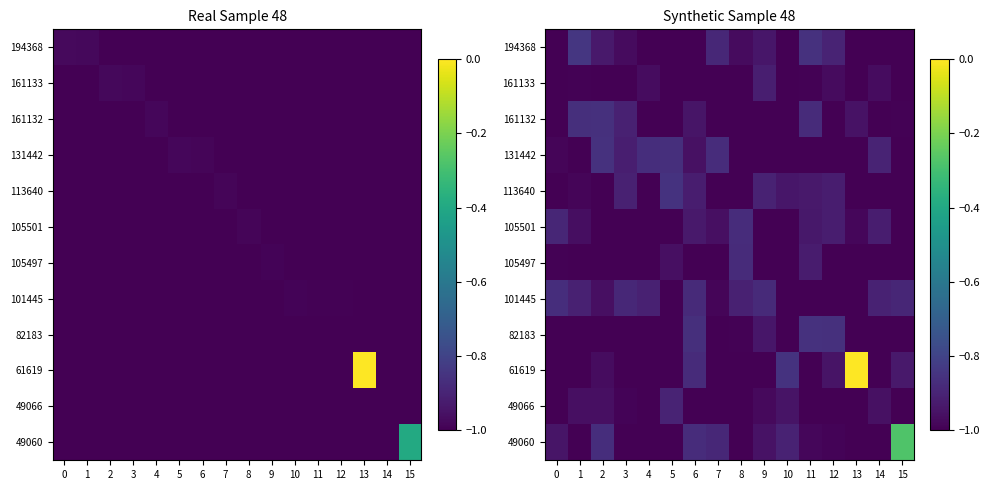

The 105501 series shows -1.3 at 14. True or false?

False